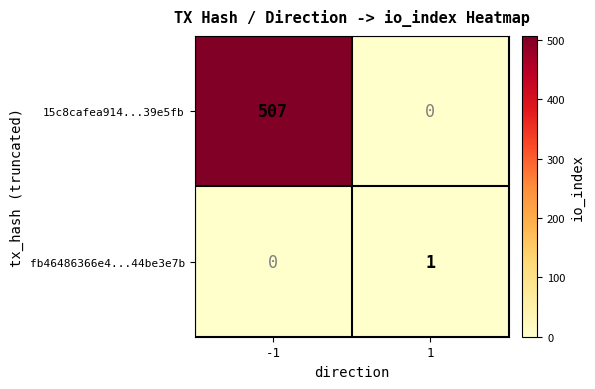

What is the difference between the 15c8cafea914...39e5fb values at 1 and -1?

507